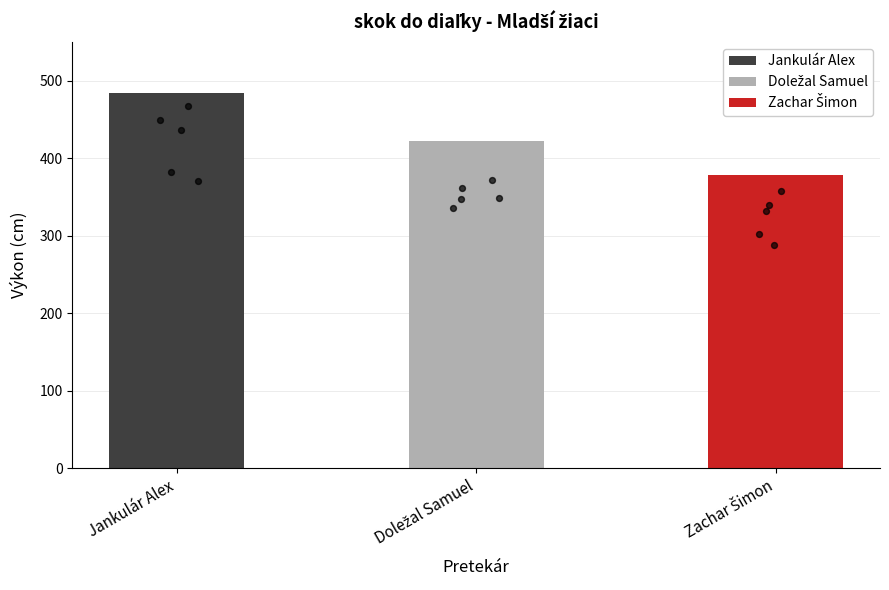

What is the change in value from Jankulár Alex to Zachar Šimon?

-106